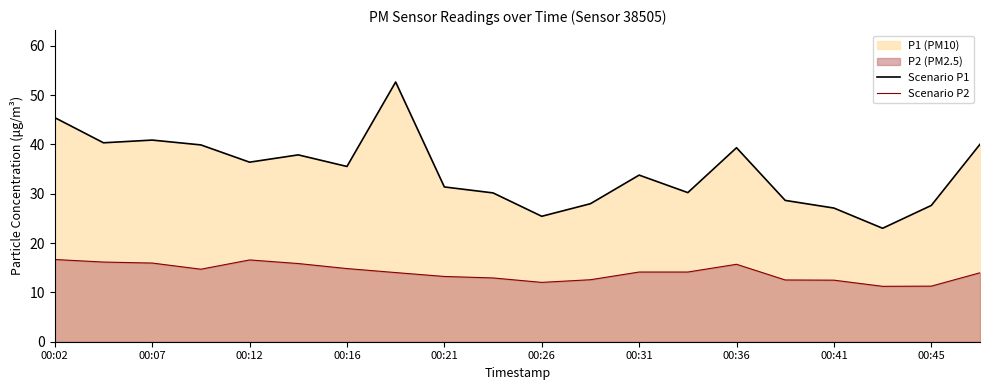

At how many categories does at least one series exceed 23?

19